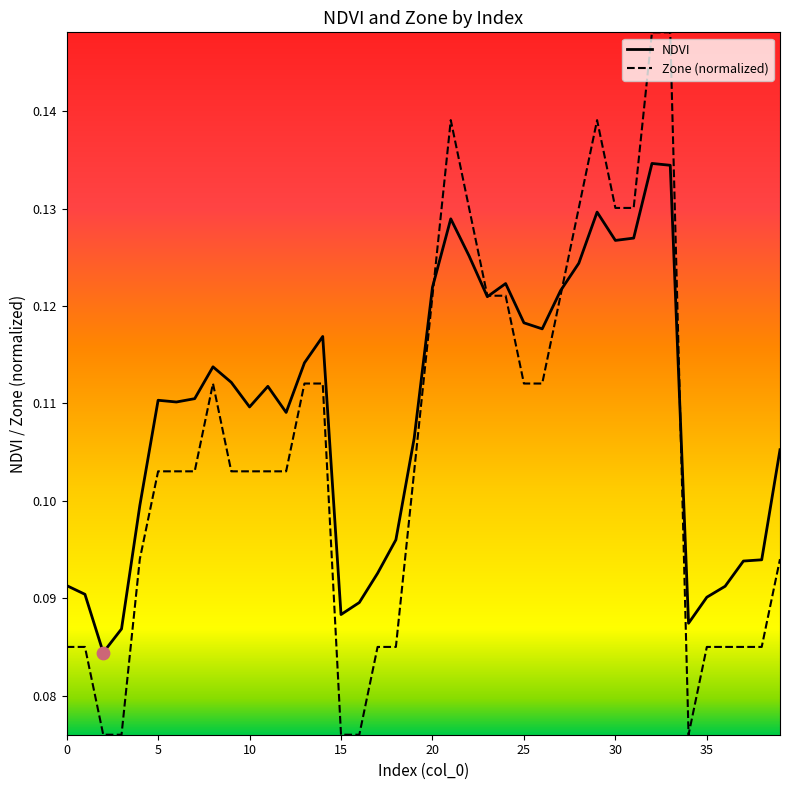

Which series has the largest total across all categories?

NDVI